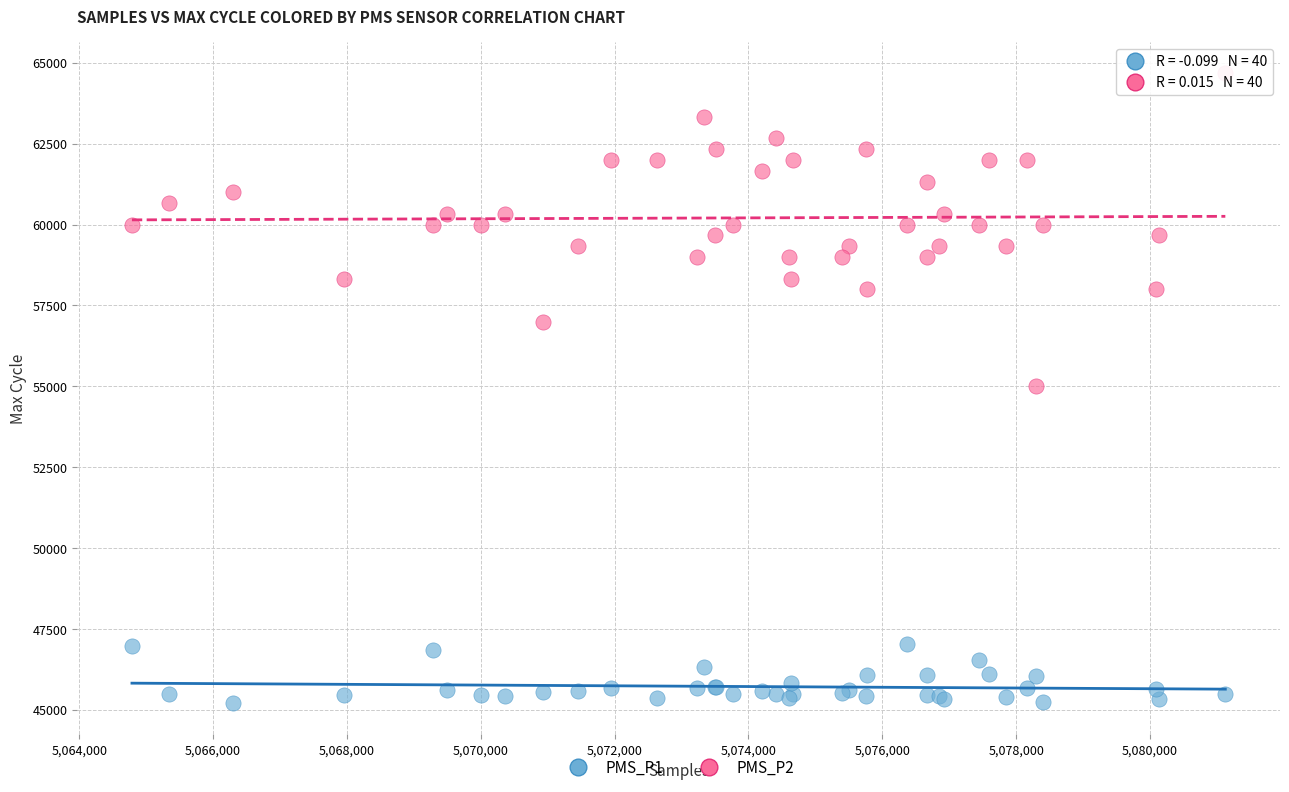

Which series reaches the minimum Y coordinate?

PMS_P1